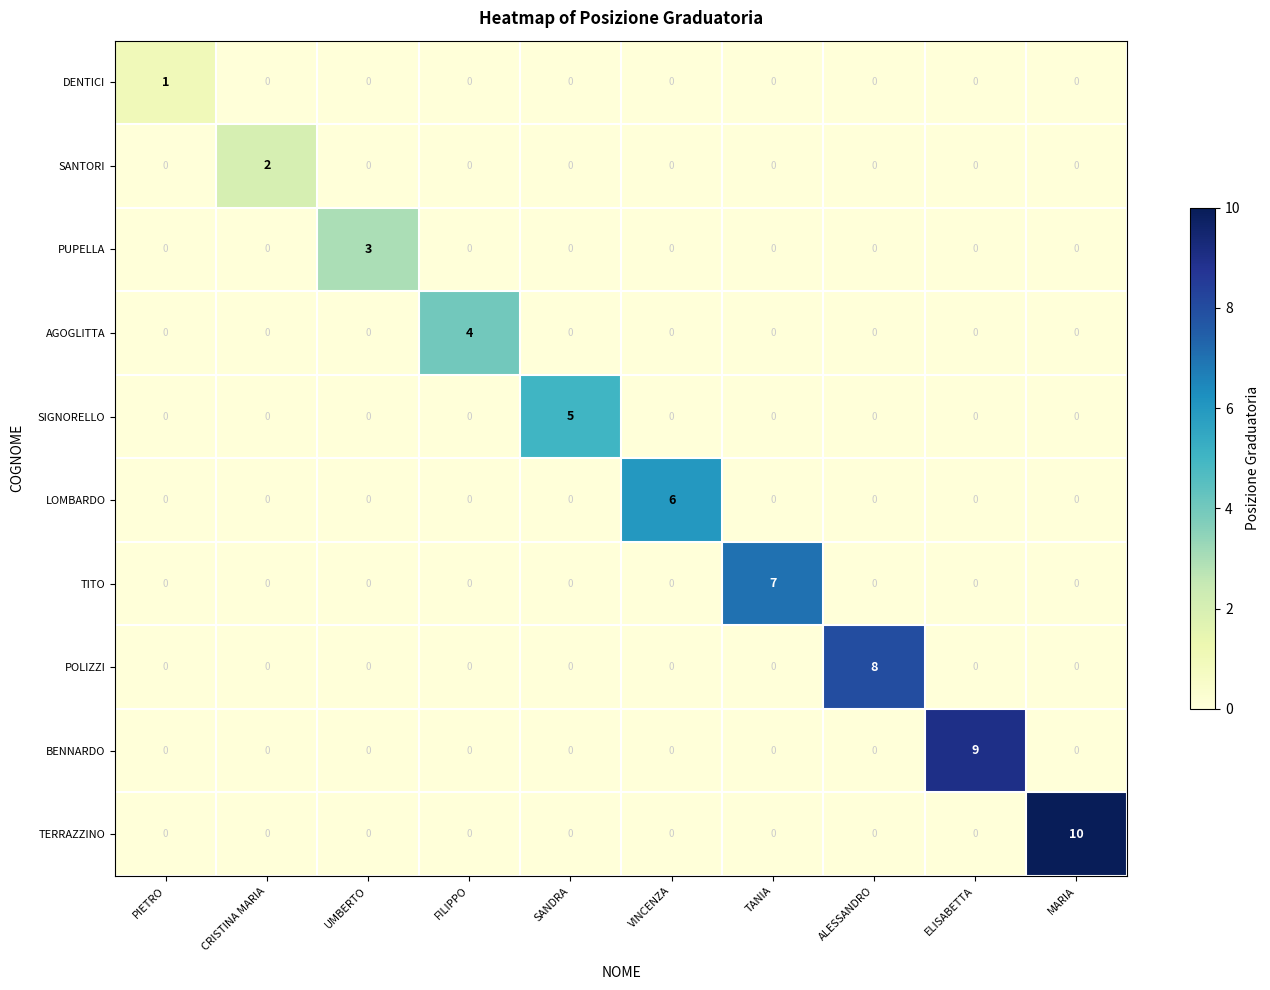

True or false: DENTICI has a value of -1 at MARIA.

False